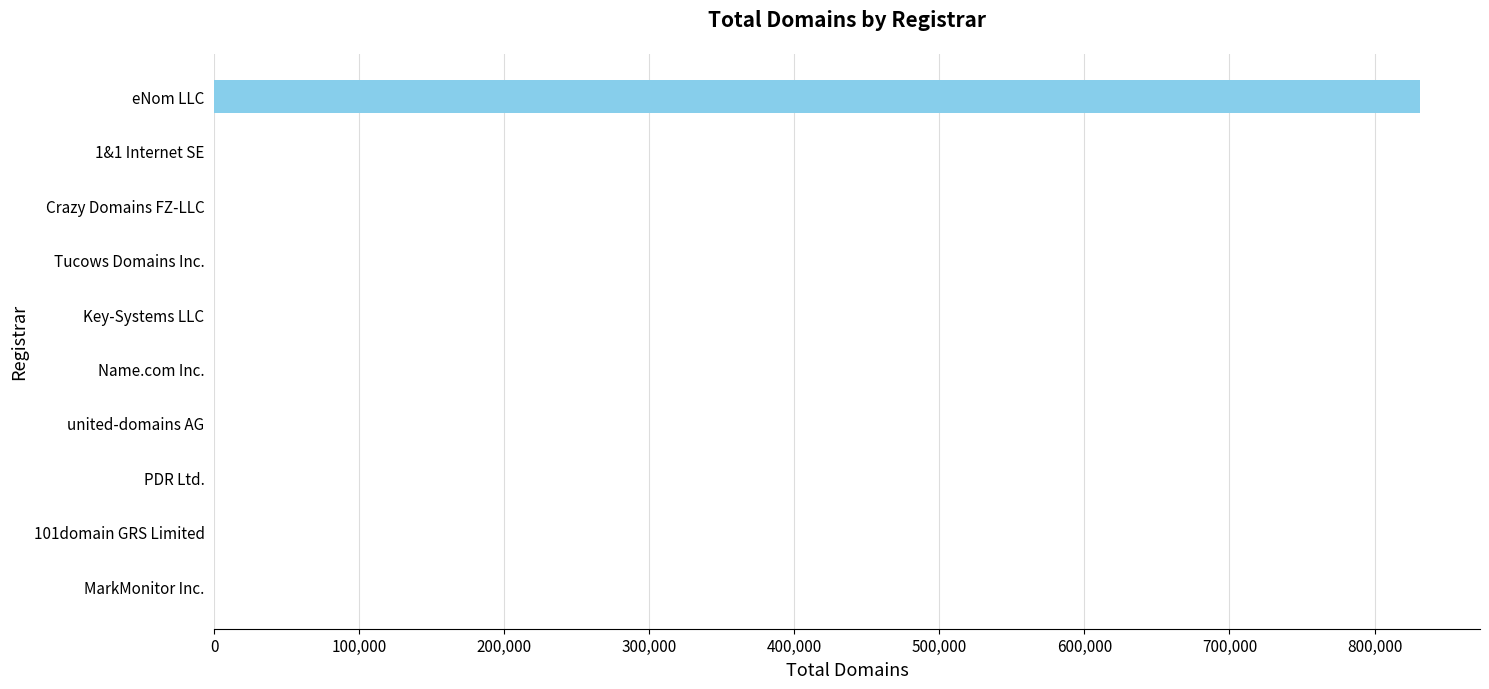

Which label corresponds to the largest value in the chart?

eNom LLC